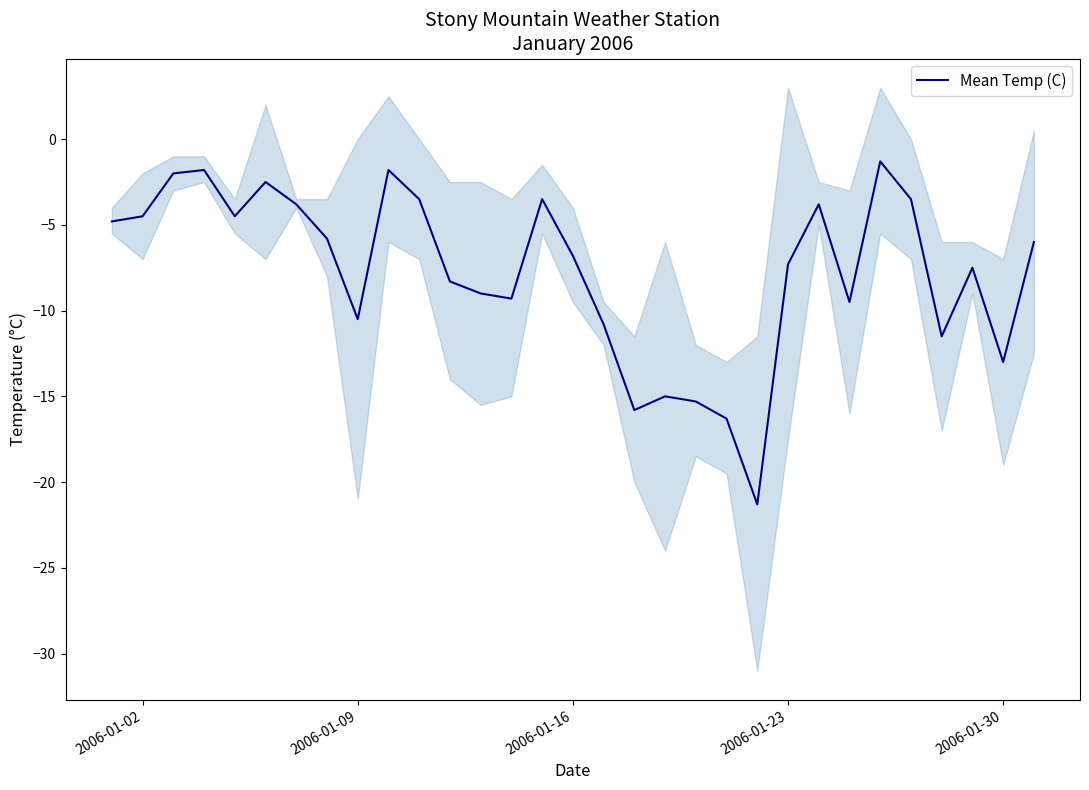

Is this an area chart (filled region under the line)?

No